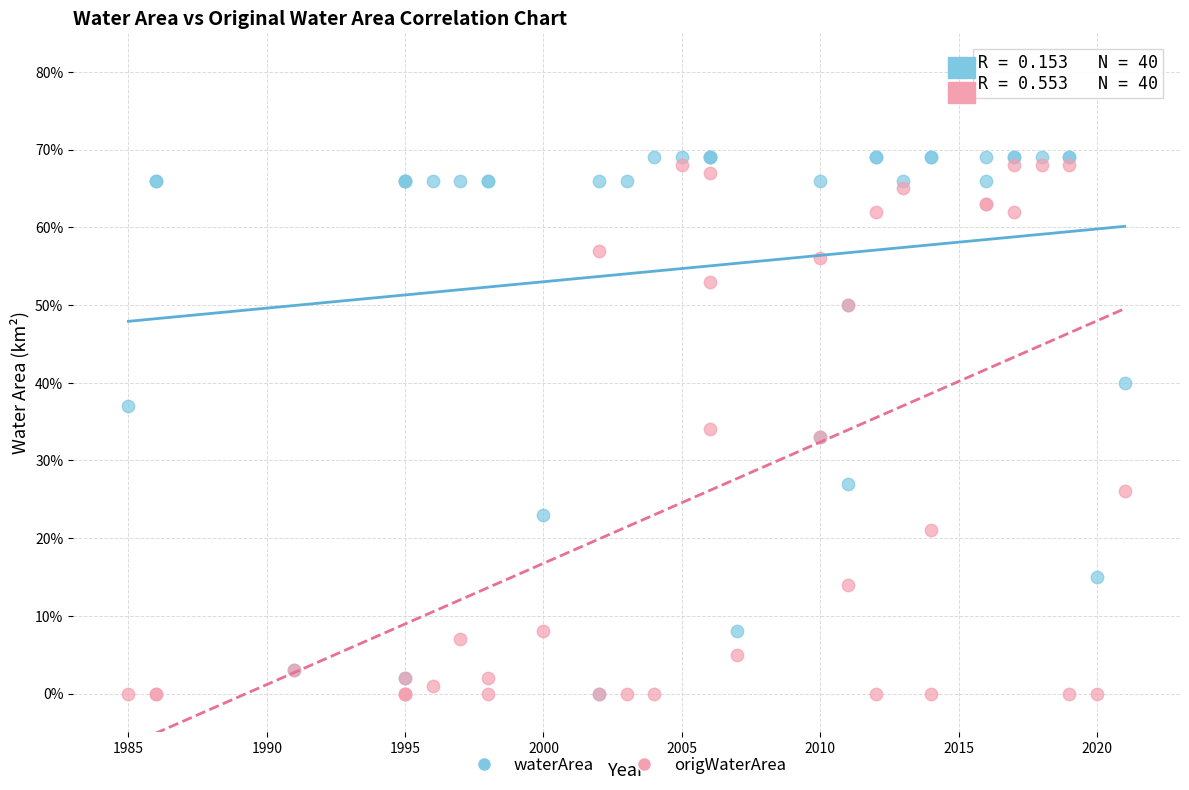

Which series reaches the maximum Y coordinate?

waterArea